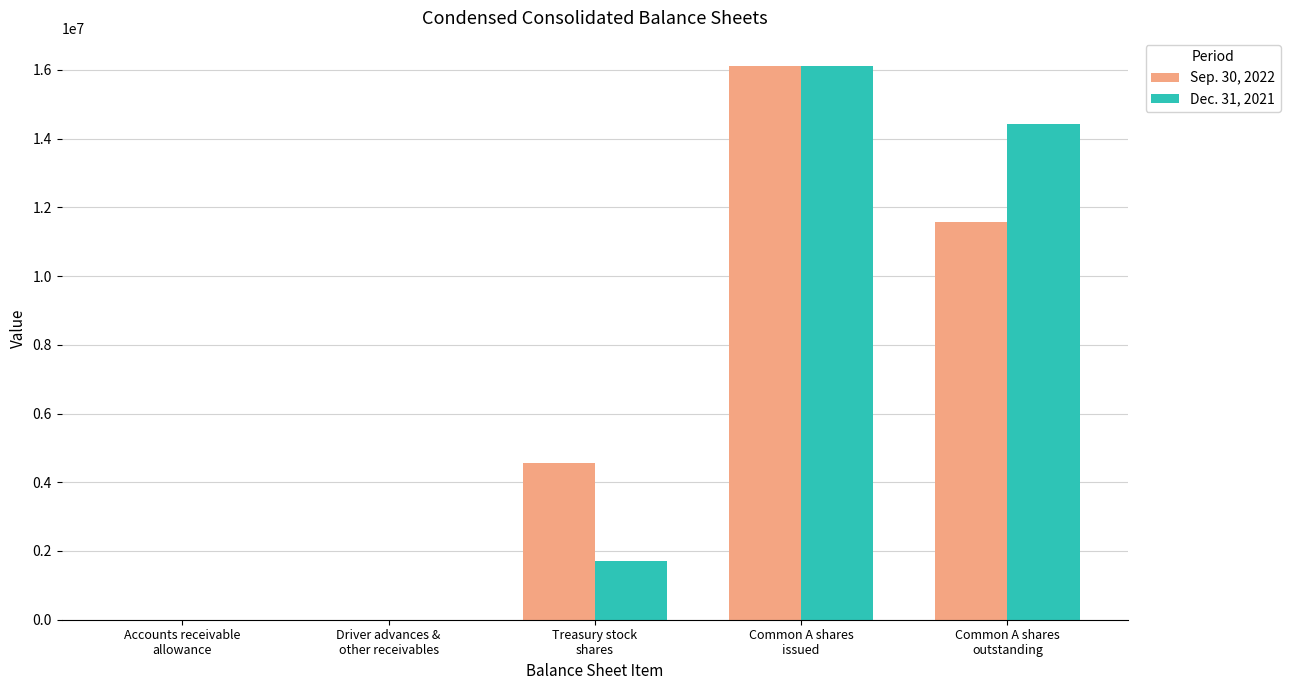

Read the Dec. 31, 2021 value at Common A shares
outstanding, to the nearest 50.

14414150